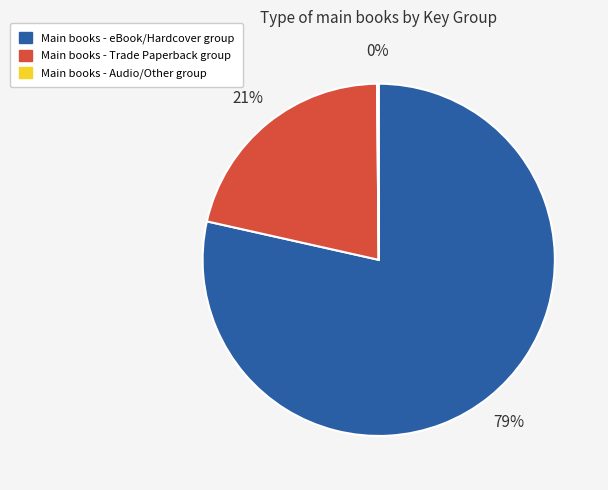

What percentage is the Main books - eBook/Hardcover group slice, to the nearest percent?

79%